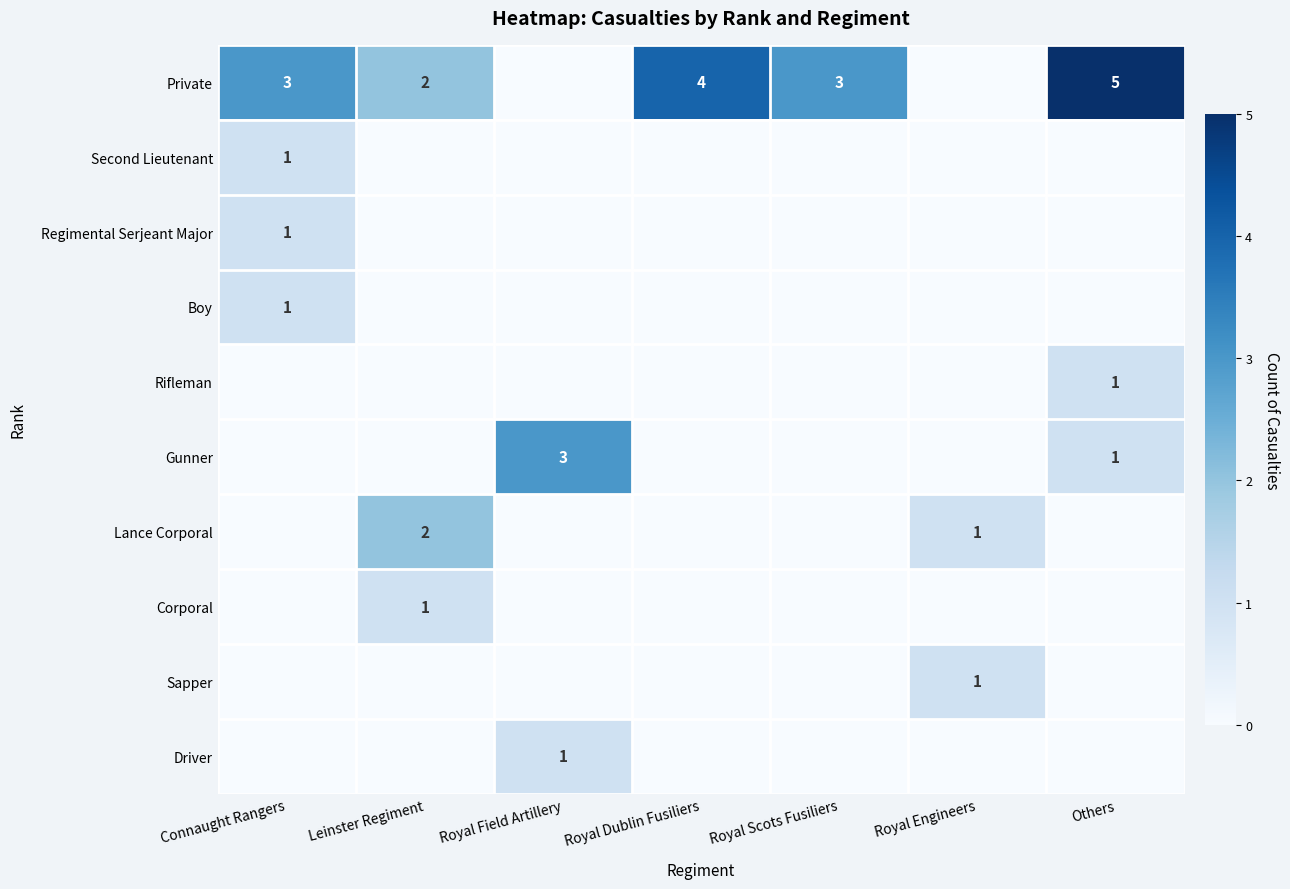

Which category has the lowest value across all series?

Royal Field Artillery